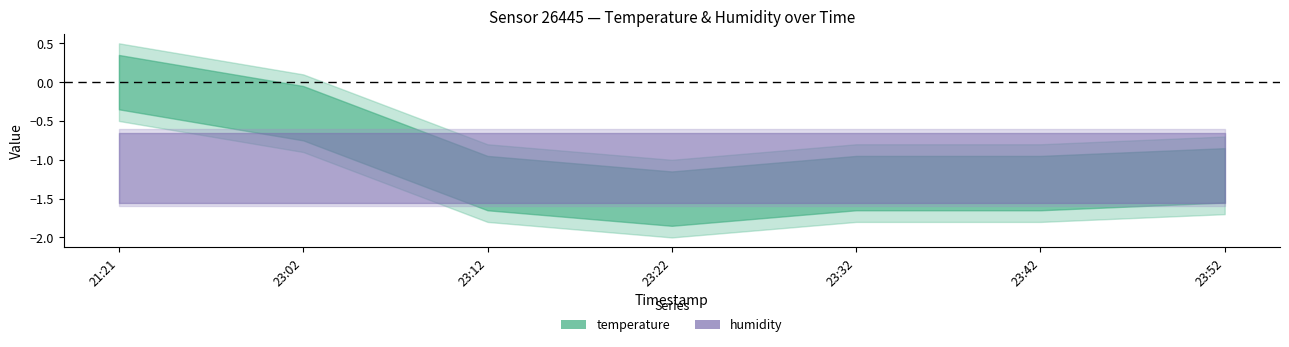

The temperature series shows -0.5 at 23:32. True or false?

False